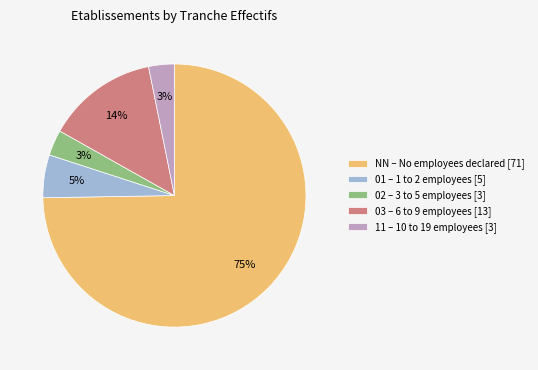

To the nearest percent, what is the average slice percentage?

20%